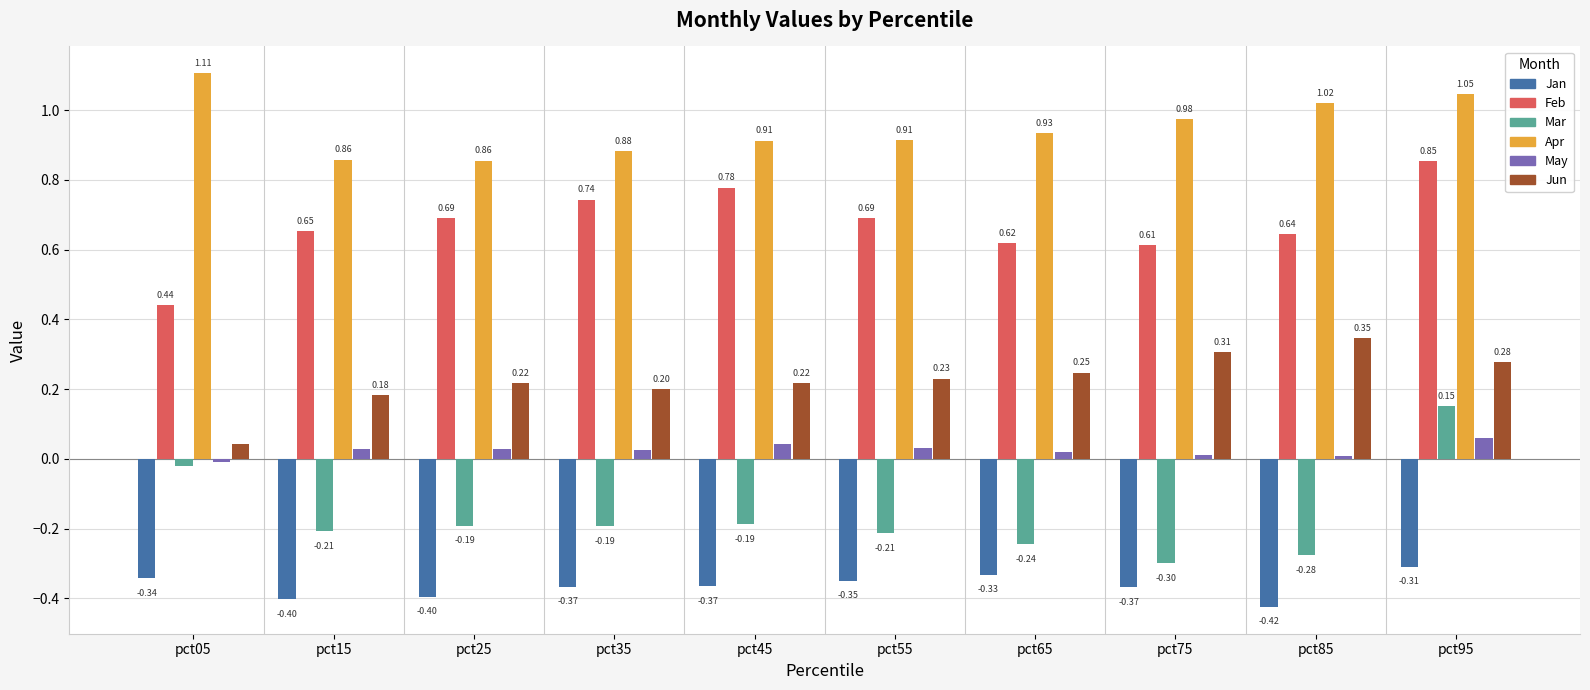

Which series has the largest range (max minus min)?

Mar